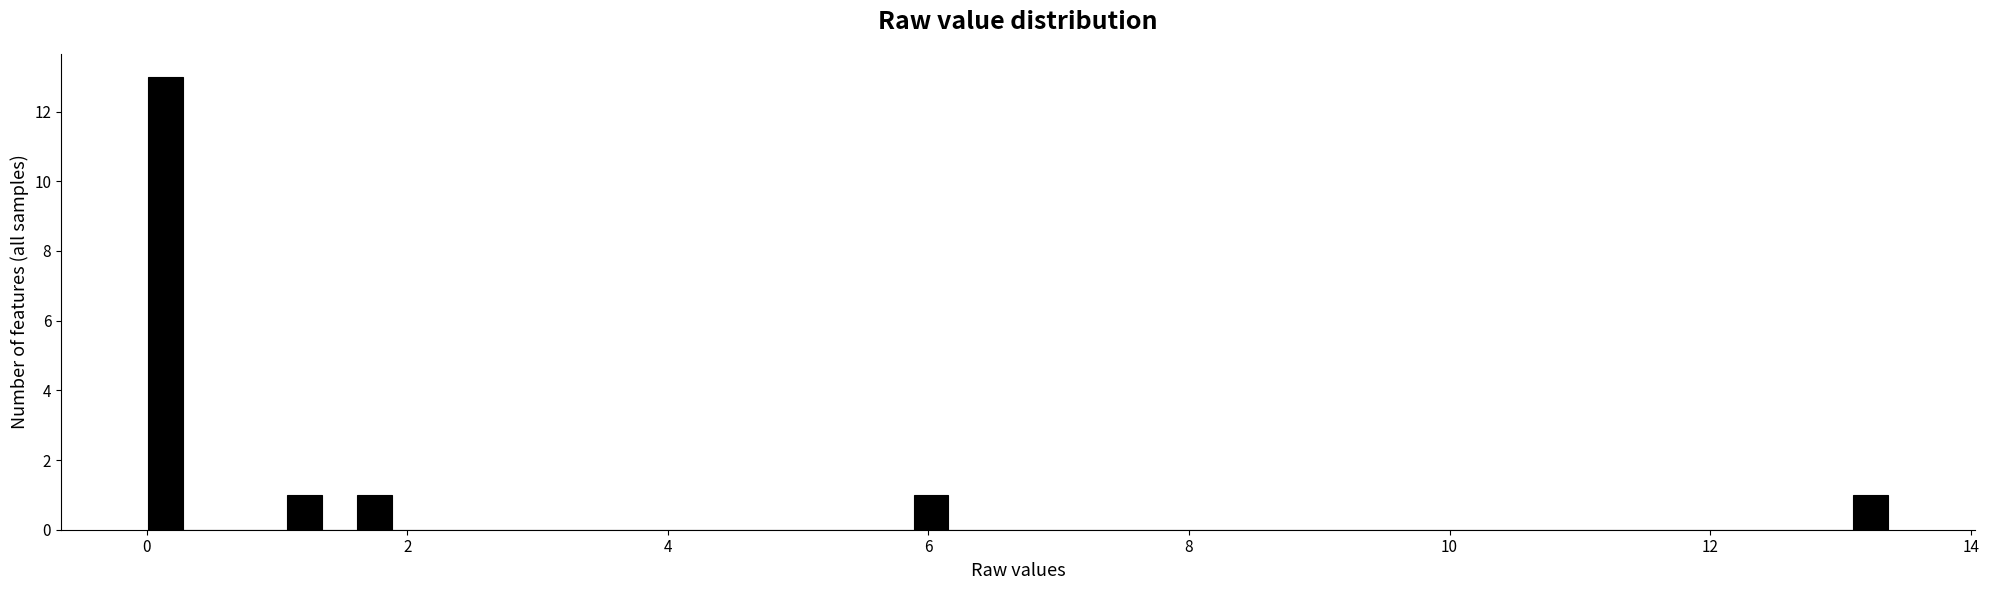

Around what value on the x-axis is the tallest bar? Give the approximate position of its centre, as read against the axis.

0.2